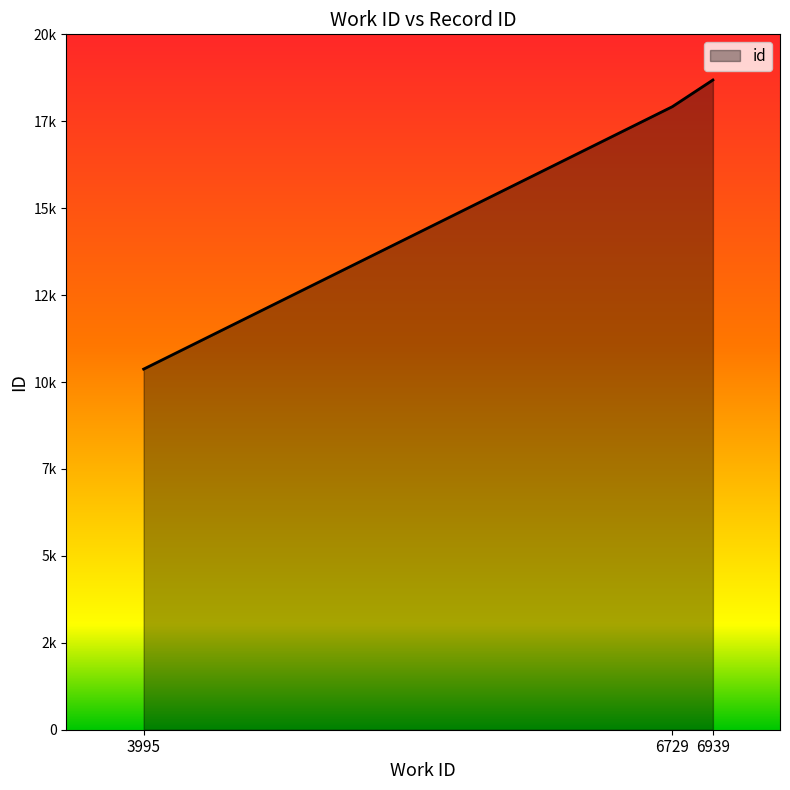

Does the chart display data point markers on the line(s)?

No